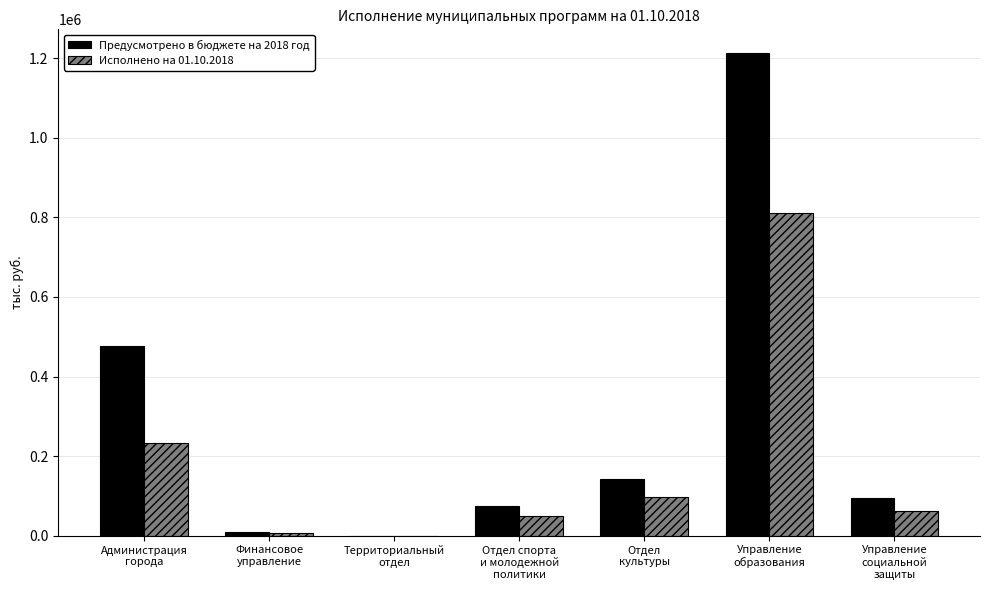

Reading right to left, what are all the values shown in this chart?

Предусмотрено в бюджете на 2018 год: Управление
социальной
защиты=94555.7	Управление
образования=1211831.4	Отдел
культуры=143111.3	Отдел спорта
и молодежной
политики=75078.6	Территориальный
отдел=67.8	Финансовое
управление=8599.5	Администрация
города=476525.8
Исполнено на 01.10.2018: Управление
социальной
защиты=62607.1	Управление
образования=811001.3	Отдел
культуры=97322.1	Отдел спорта
и молодежной
политики=49660.8	Территориальный
отдел=0.0	Финансовое
управление=6093.3	Администрация
города=233802.5